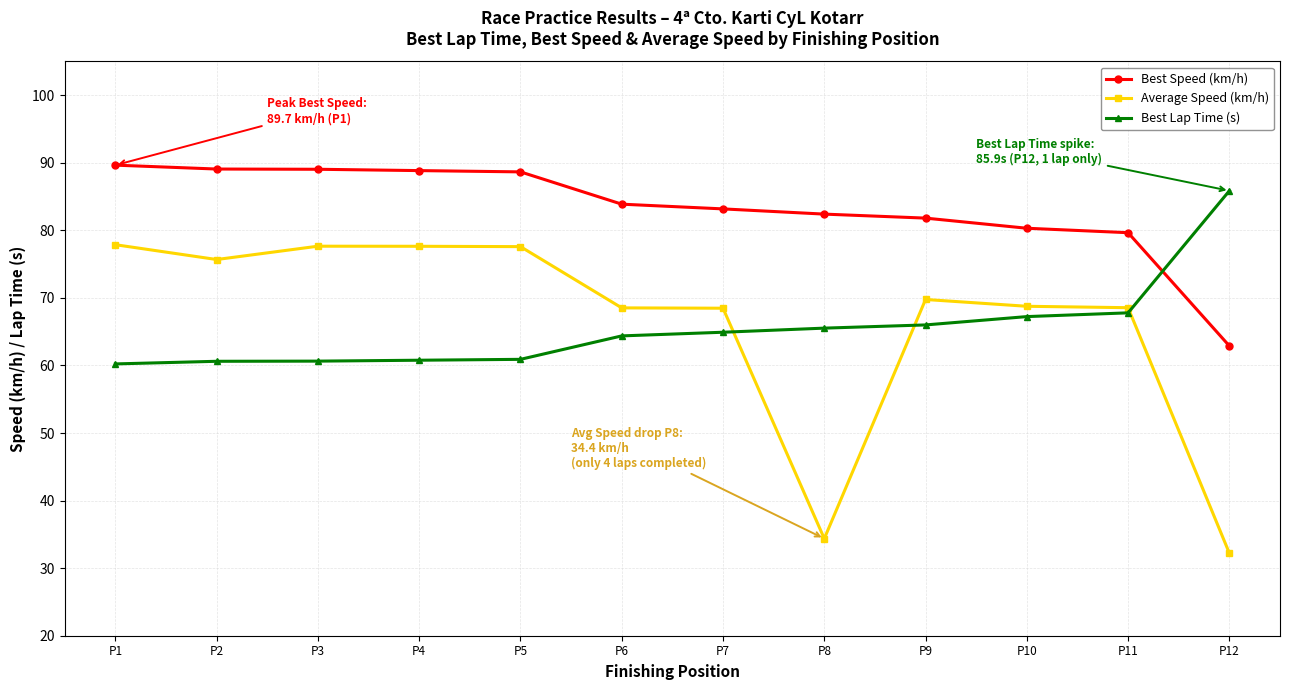

Where does the Best Lap Time (s) series first go above 64?

P6